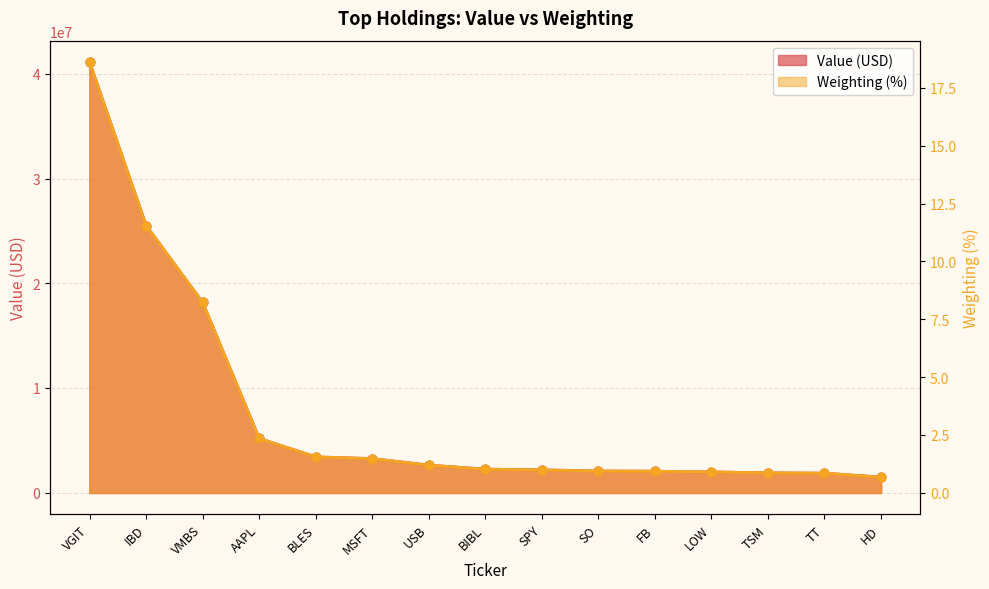

What is the total value across all series at BIBL?

2247001.0